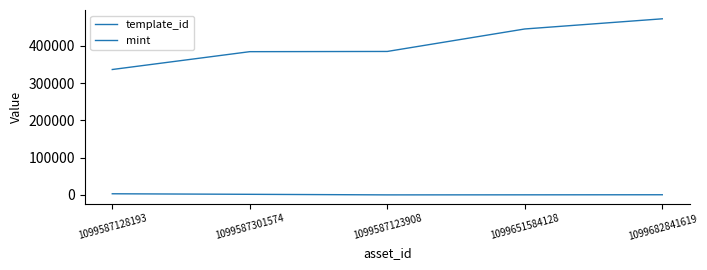

True or false: mint and template_id cross at least once.

False